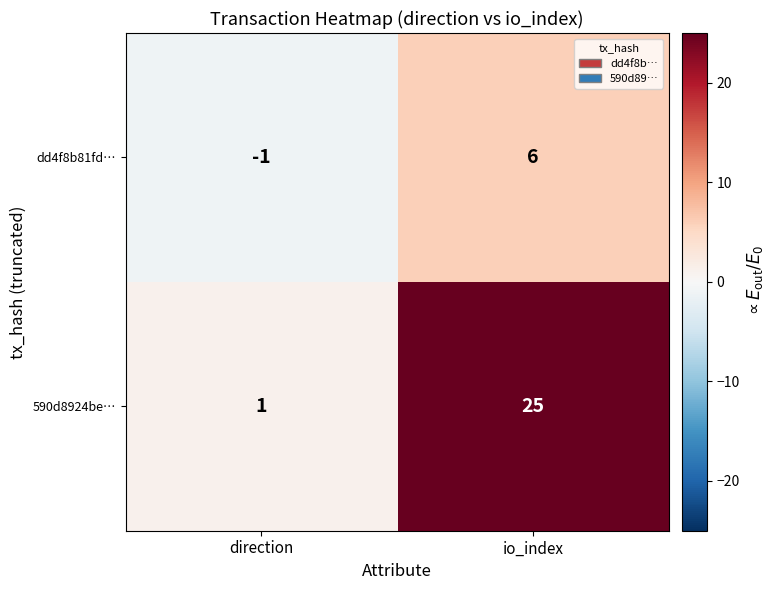

Rank the series by their maximum value, from lowest to highest.

dd4f8b81fd…, 590d8924be…